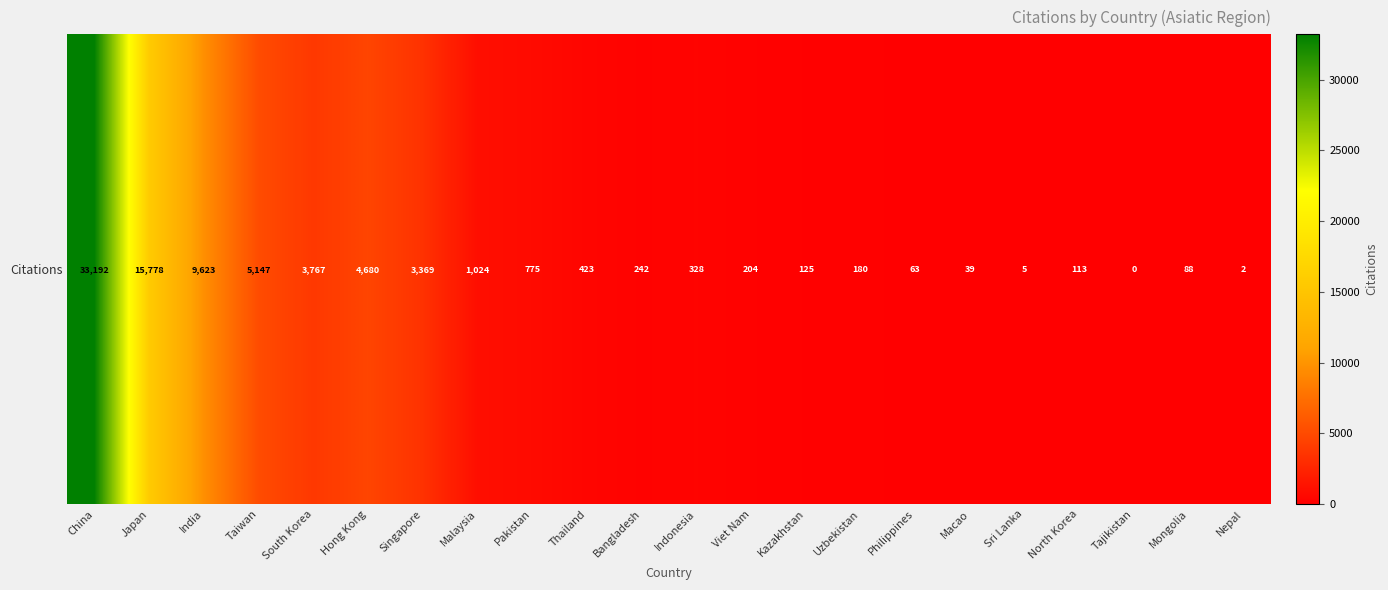

The value at Uzbekistan is 242. True or false?

False